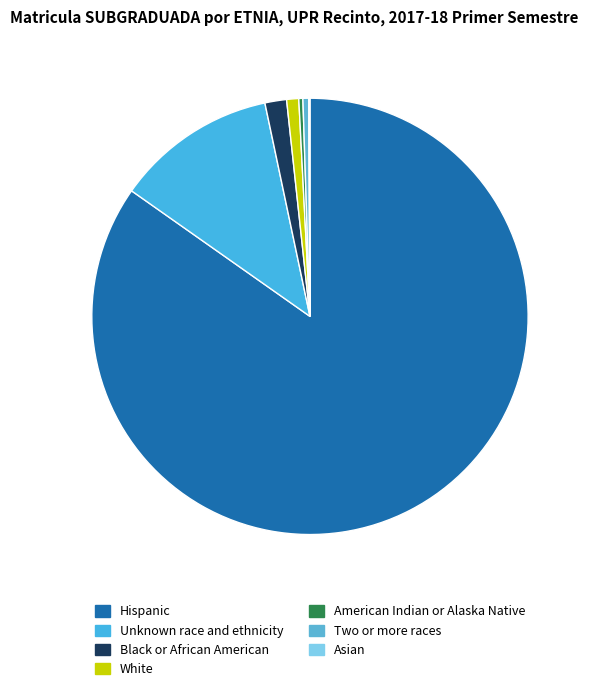

To the nearest percent, what is the difference between the largest and smallest slice percentages?

85%